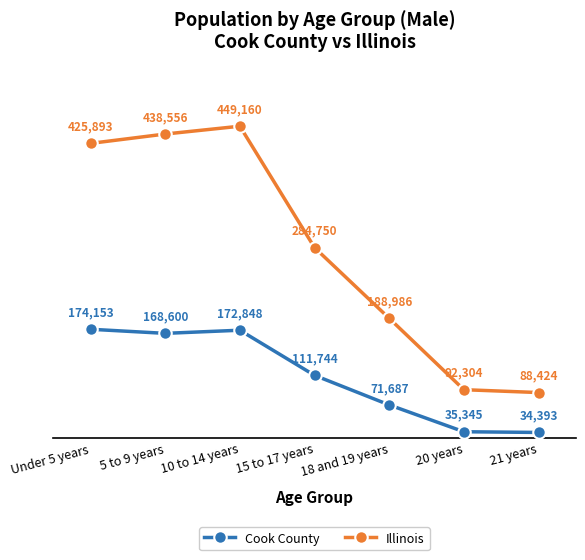

True or false: Illinois and Cook County cross at least once.

False